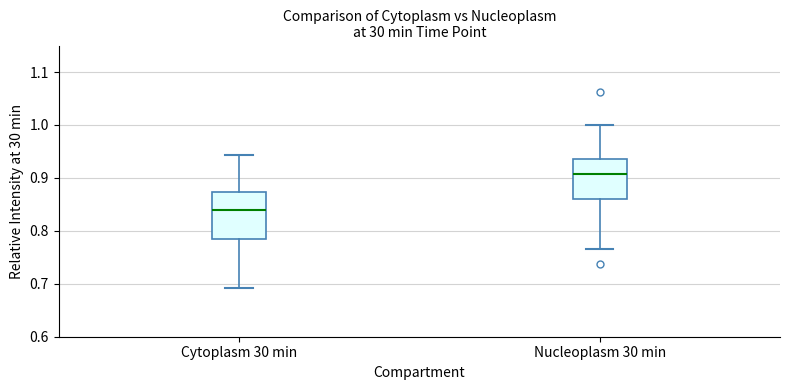

Reading left to right, transcribe this box plot: for each box, give where its median line is, the range the box spans, and where its two whiskers end, as read against the y-axis. The values are not printed on the chart, so give them approximately, as read against the axis.

Cytoplasm 30 min: median 0.84, box 0.78 to 0.87, whiskers 0.69 to 0.94
Nucleoplasm 30 min: median 0.91, box 0.86 to 0.94, whiskers 0.76 to 1.00